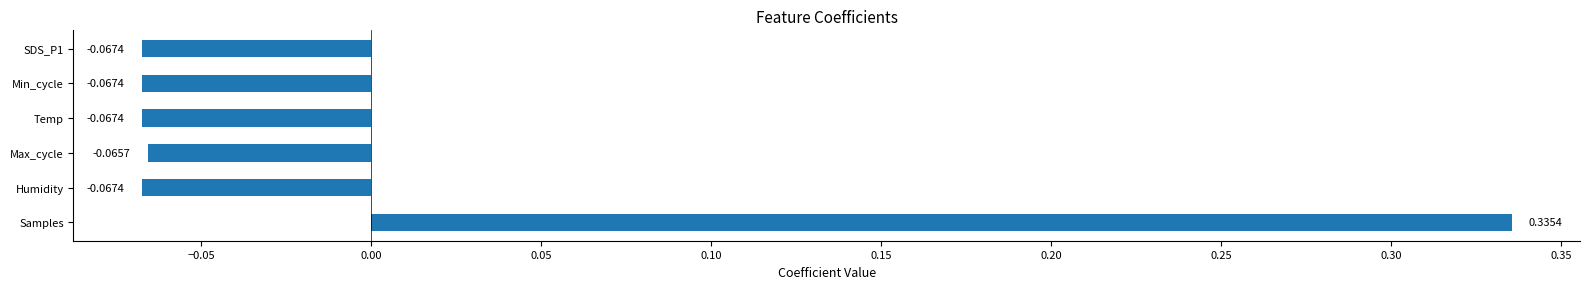

At which label is the value closest to 0?

Max_cycle